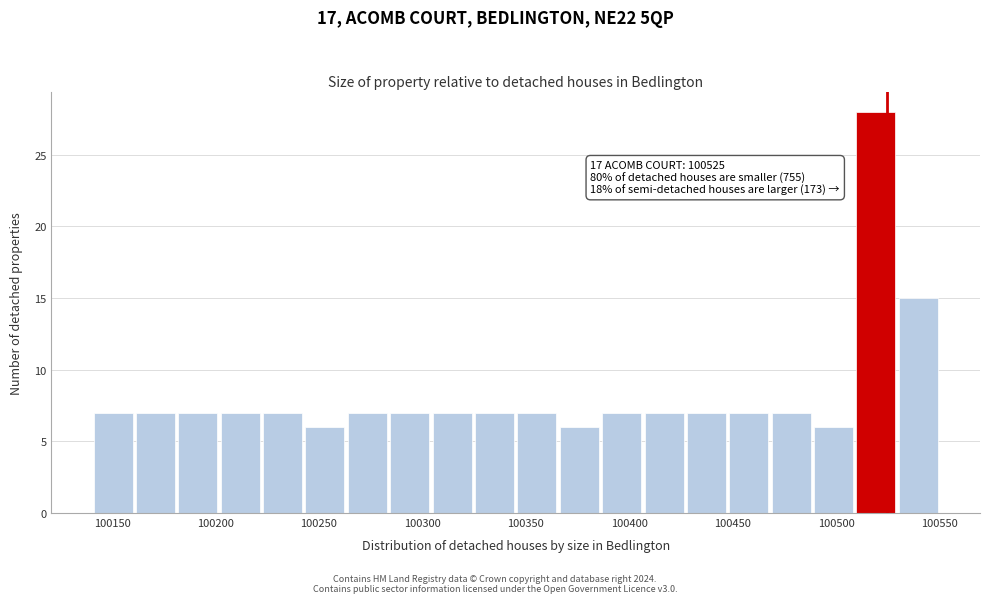

Which range on the x-axis has the tallest bar?

100510 to 100530